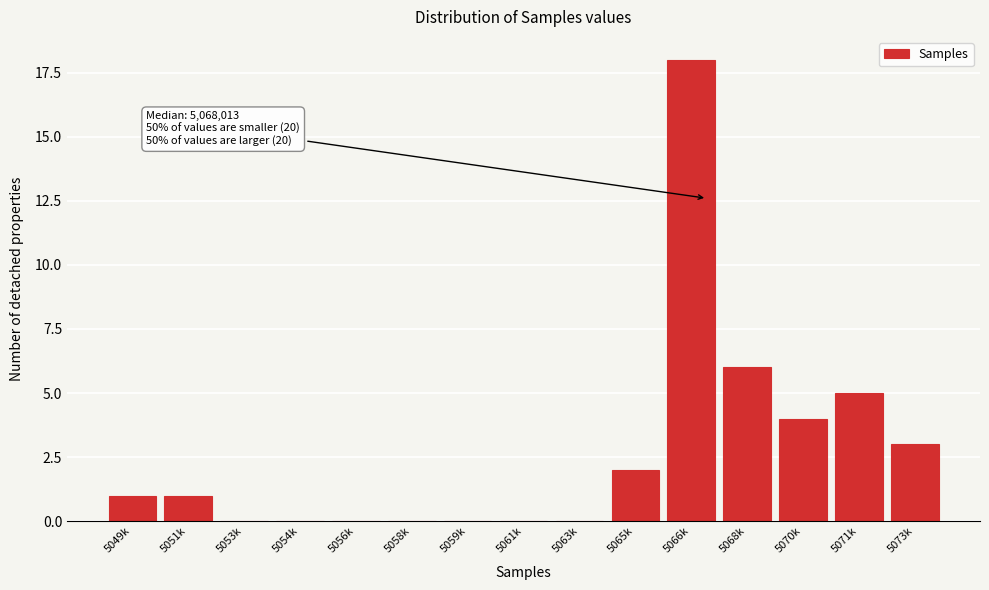

Reading right to left, extract all data points from this chart.

5073k=3	5071k=5	5070k=4	5068k=6	5066k=18	5065k=2	5063k=0	5061k=0	5059k=0	5058k=0	5056k=0	5054k=0	5053k=0	5051k=1	5049k=1